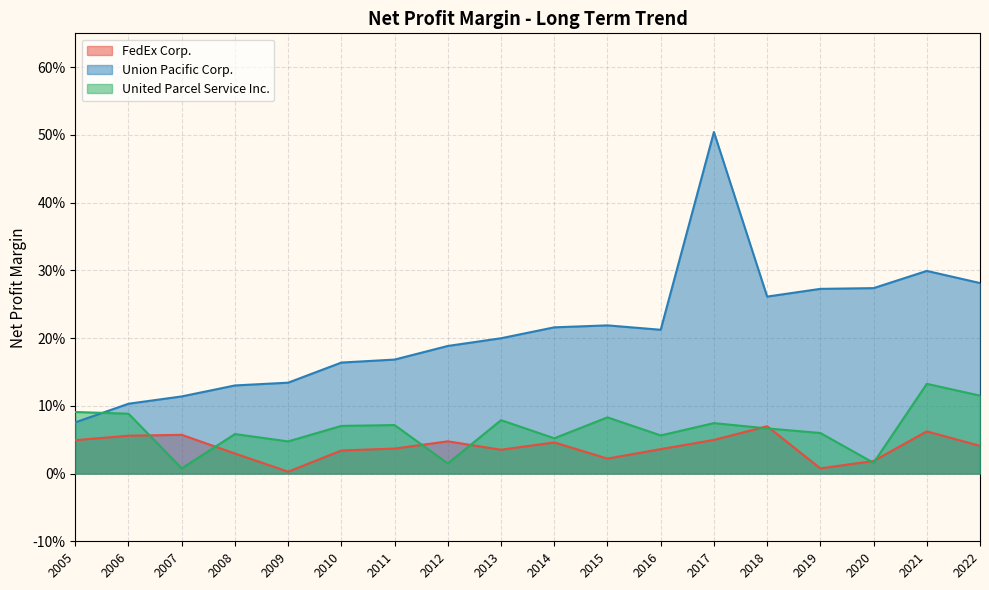

The Union Pacific Corp. series shows 0.0 at 2008. True or false?

False